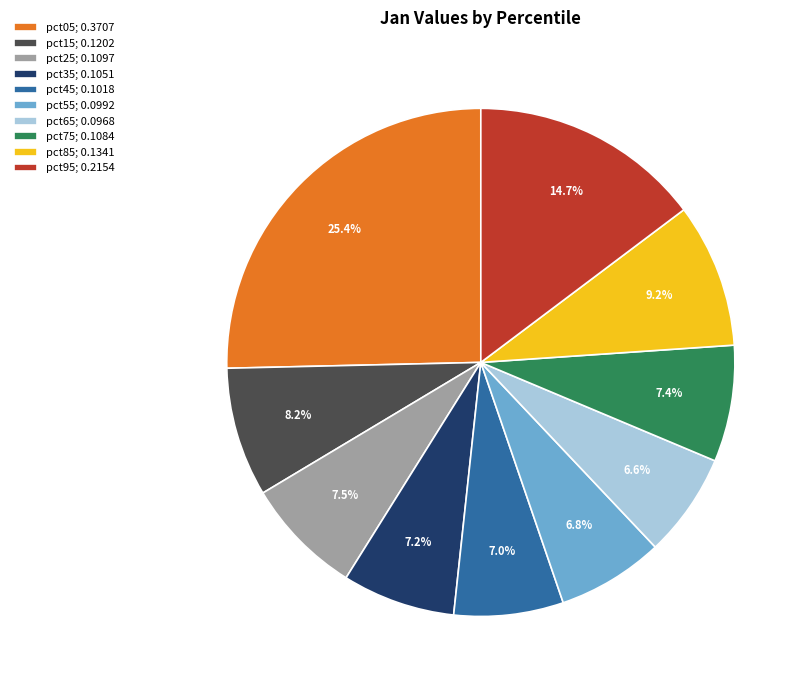

To the nearest percent, what is the combined percentage of pct05 and pct95?

40%